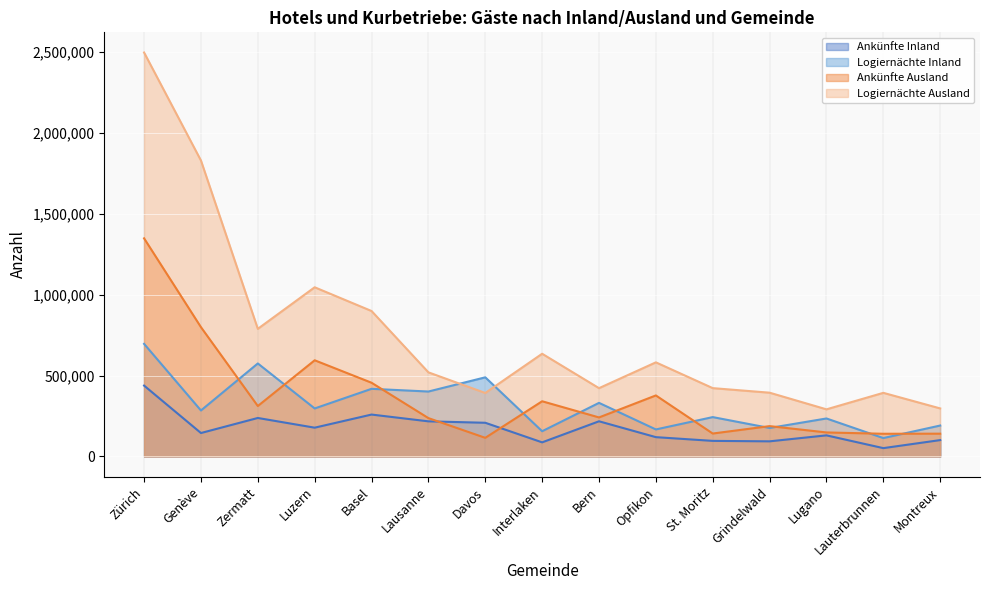

How many times do Logiernächte Inland and Logiernächte Ausland cross each other?

2